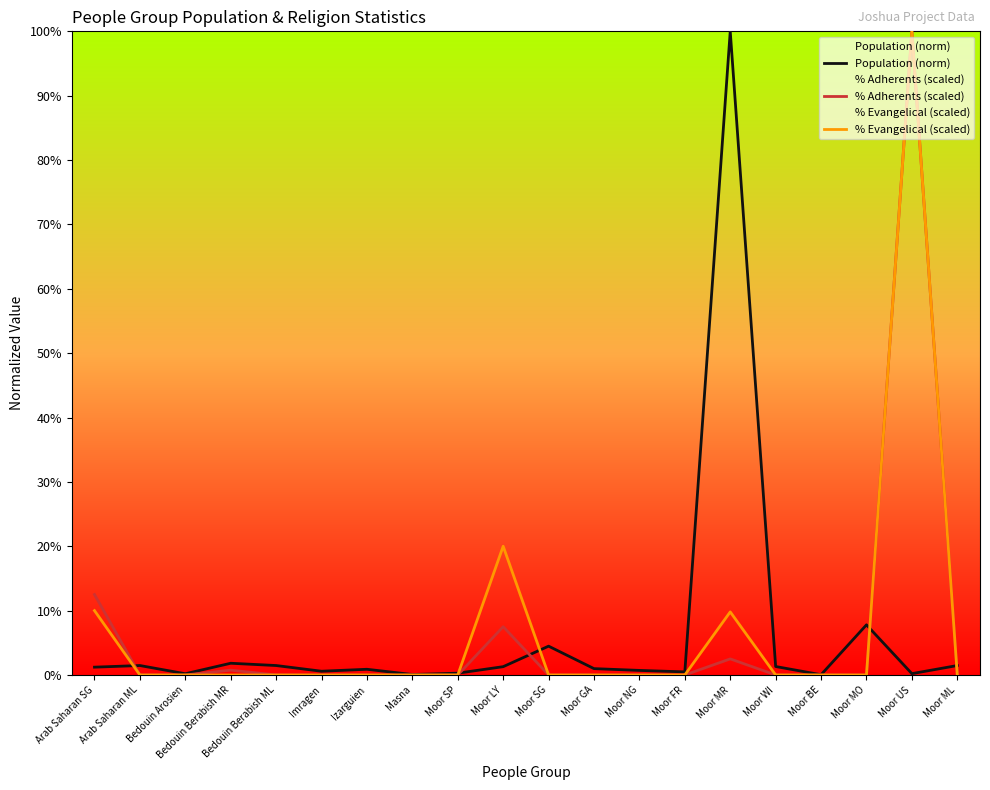

Where is Population (norm) nearest to the value 50?

Moor MO